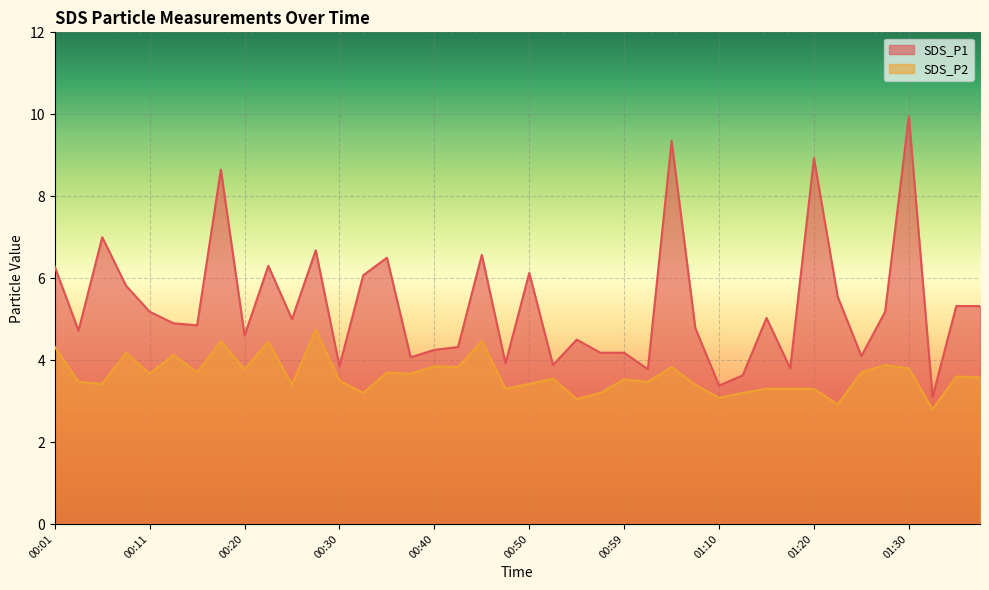

What is the label of the 2nd point from the left?

00:03